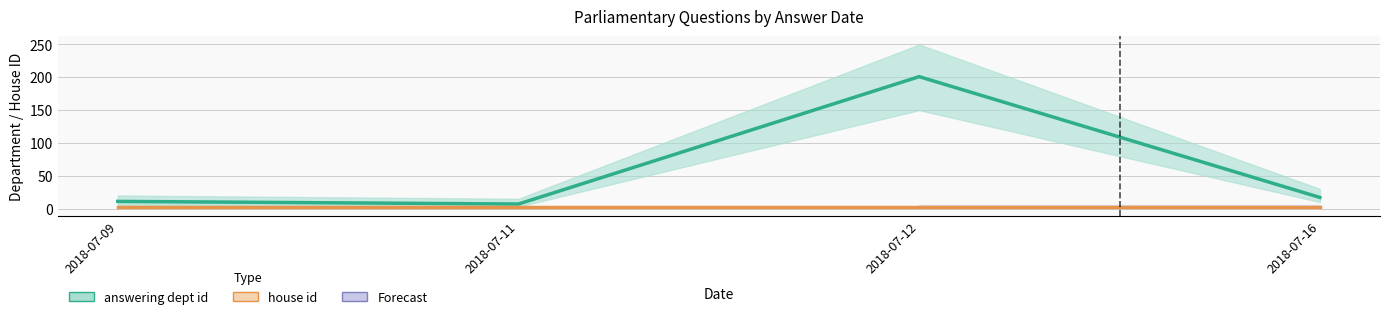

Which category has the highest value across all series?

2018-07-12